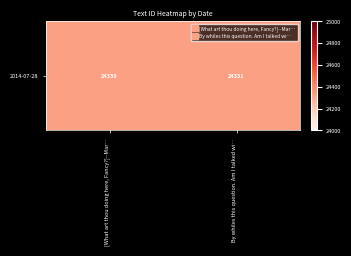

What is the average value?

24330